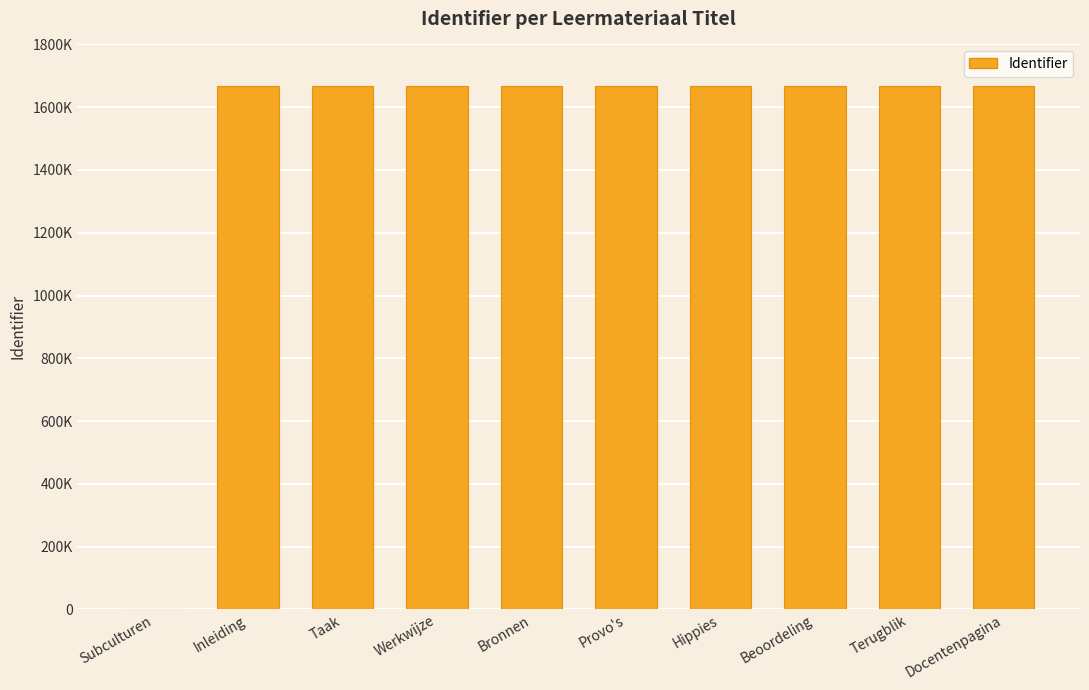

Approximately how many times larger is the value at Provo's compared to Inleiding?

1.0